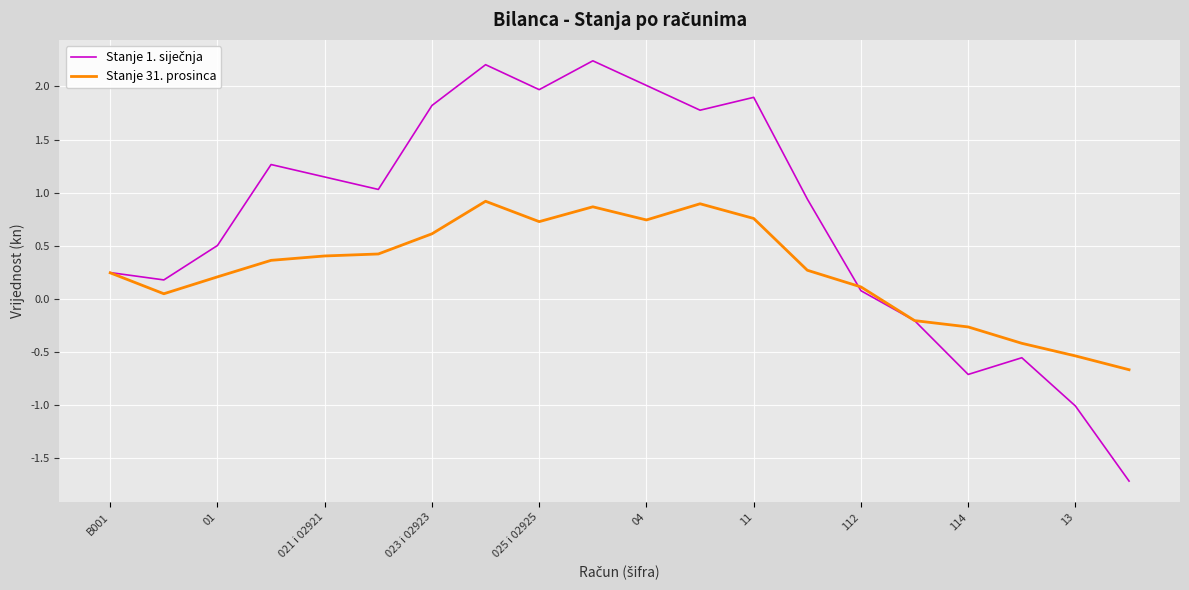

What is the minimum value shown in the chart?

-1.7